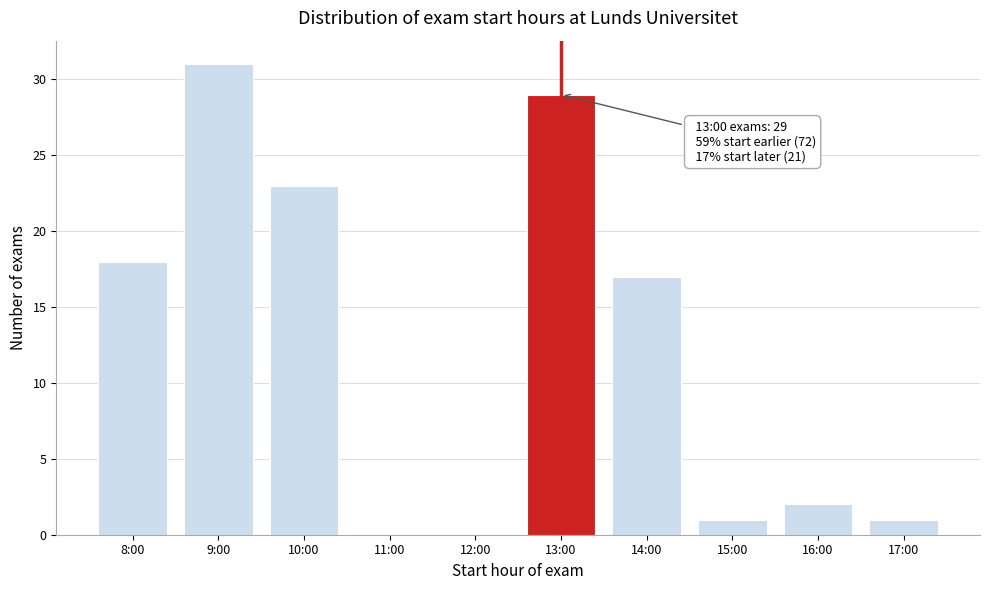

Reading left to right, extract all data points from this chart.

8:00=18	9:00=31	10:00=23	11:00=0	12:00=0	13:00=29	14:00=17	15:00=1	16:00=2	17:00=1